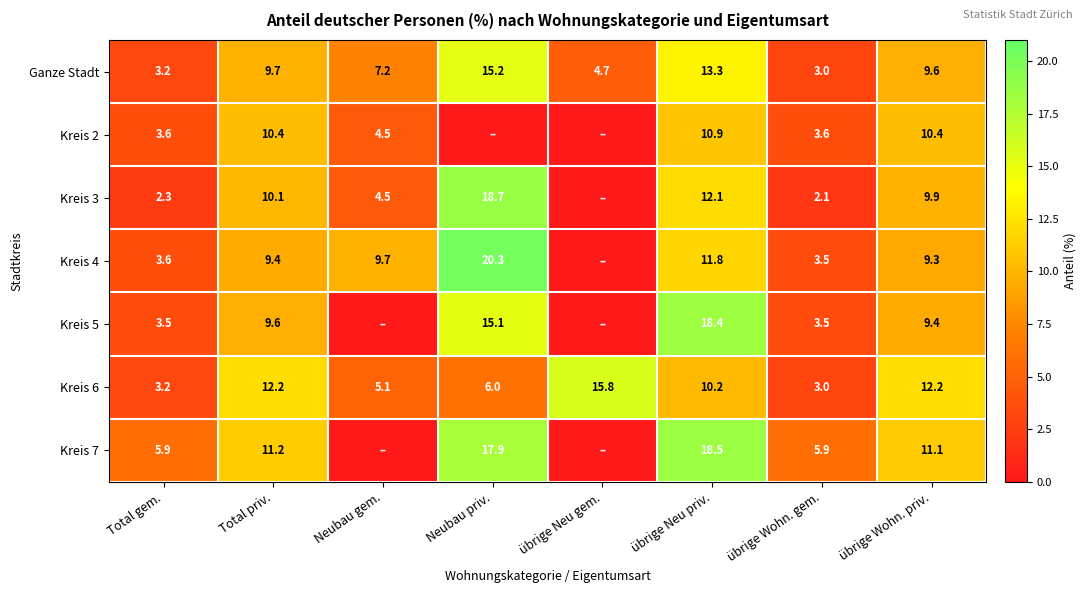

At which label does Ganze Stadt reach its minimum?

übrige Wohn. gem.